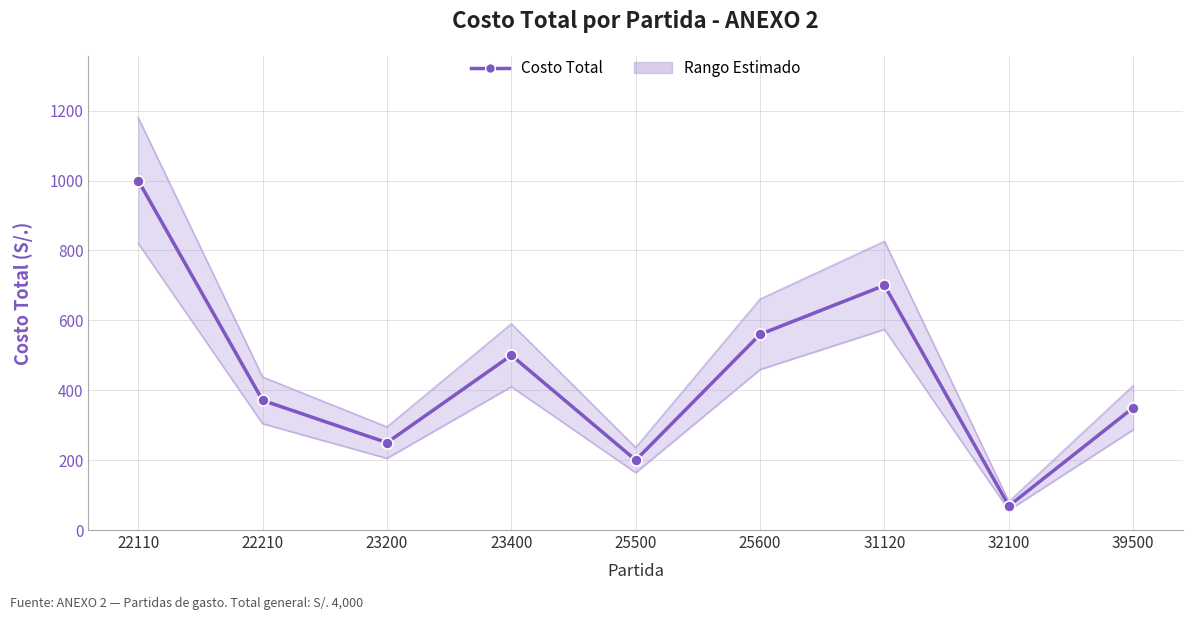

List the labels in order of value, largest first.

22110, 31120, 25600, 23400, 22210, 39500, 23200, 25500, 32100